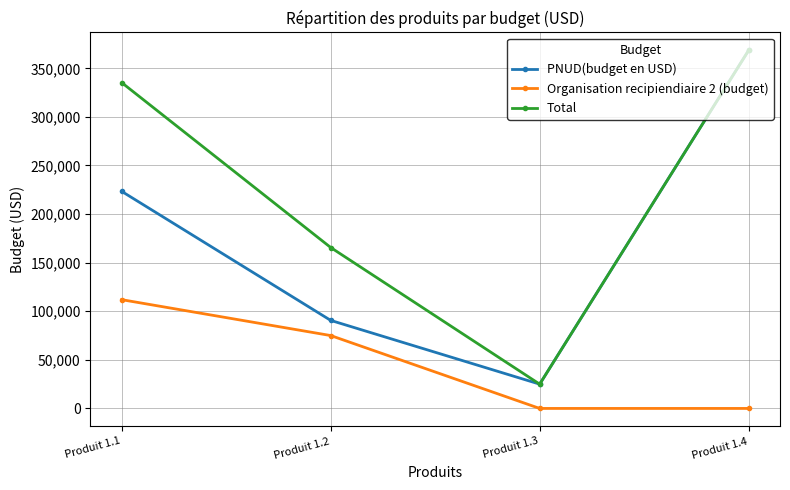

How many data points in Total are less than 335261?

2